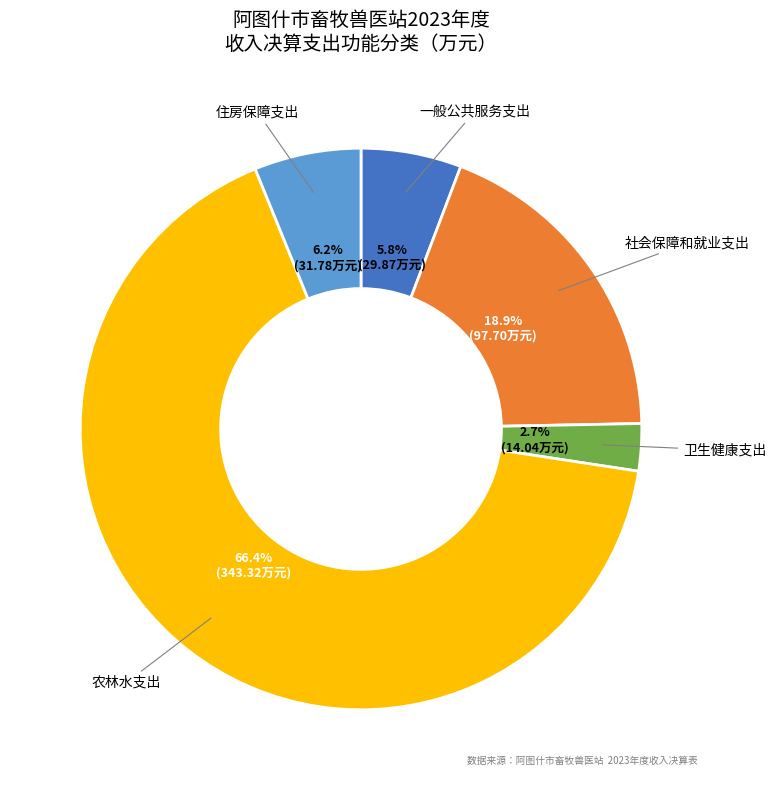

Does any single category account for the majority?

Yes